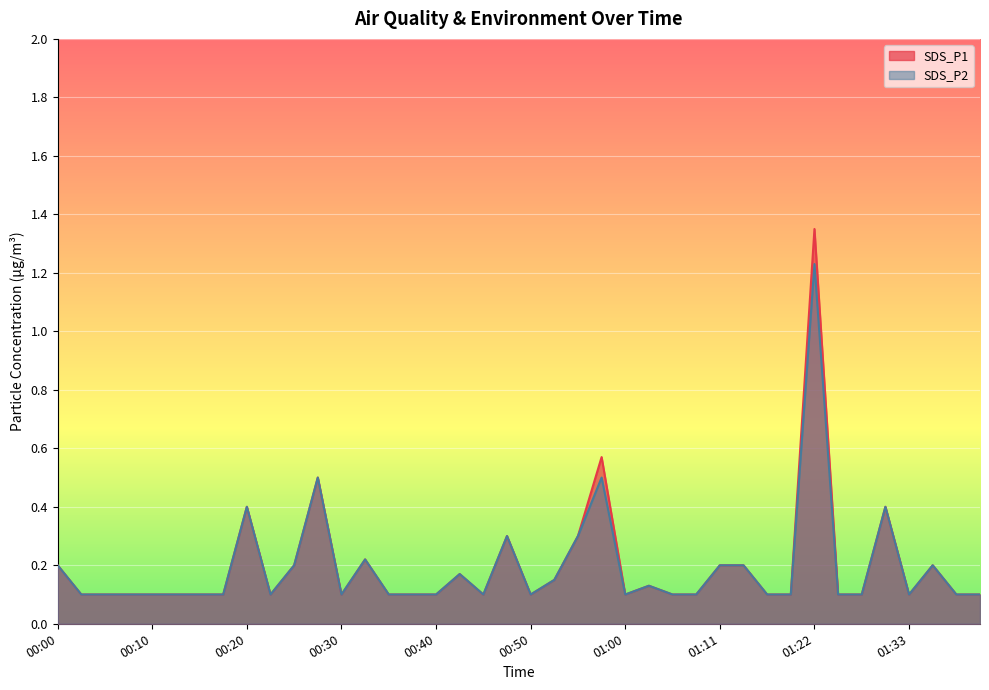

Is it true that SDS_P1 equals 0.2 at 00:18?

False